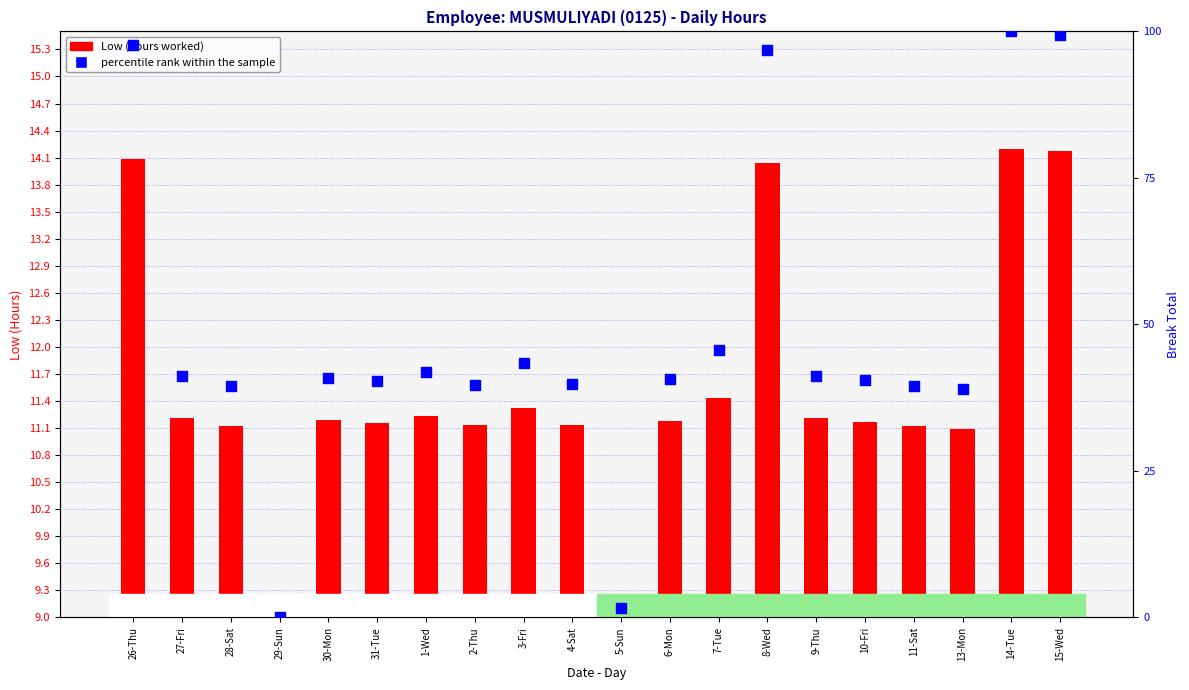

Which series has the largest total across all categories?

percentile rank within the sample